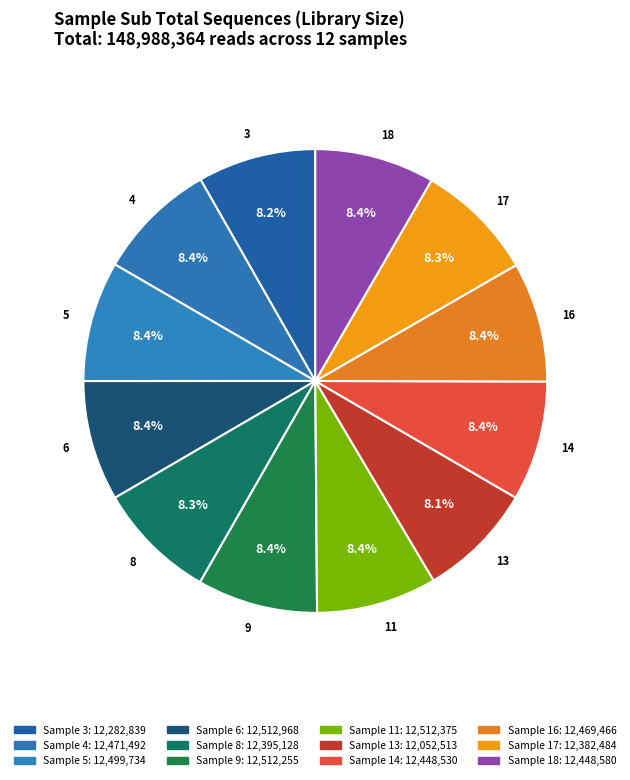

What percentage is NOT represented by 16?

91.6%